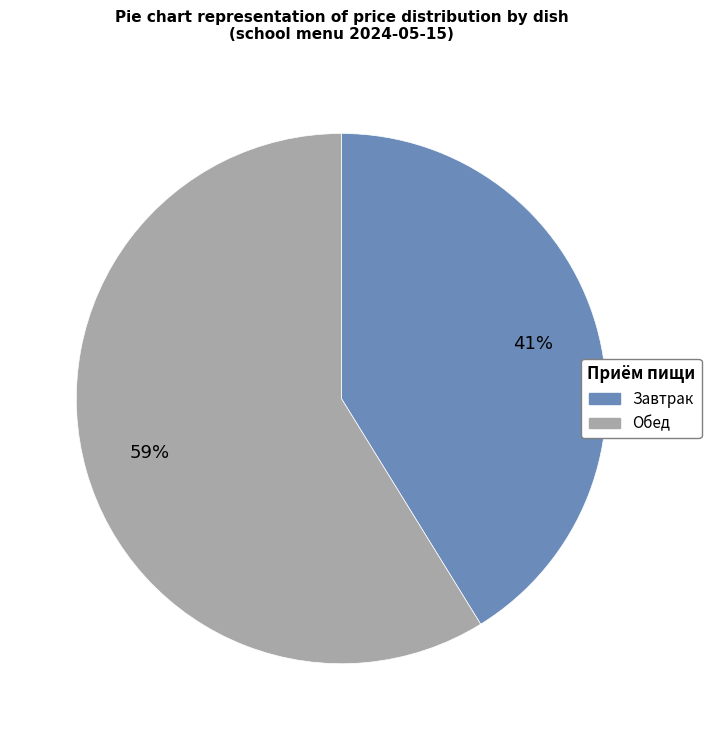

To the nearest percent, what is the average slice percentage?

50%